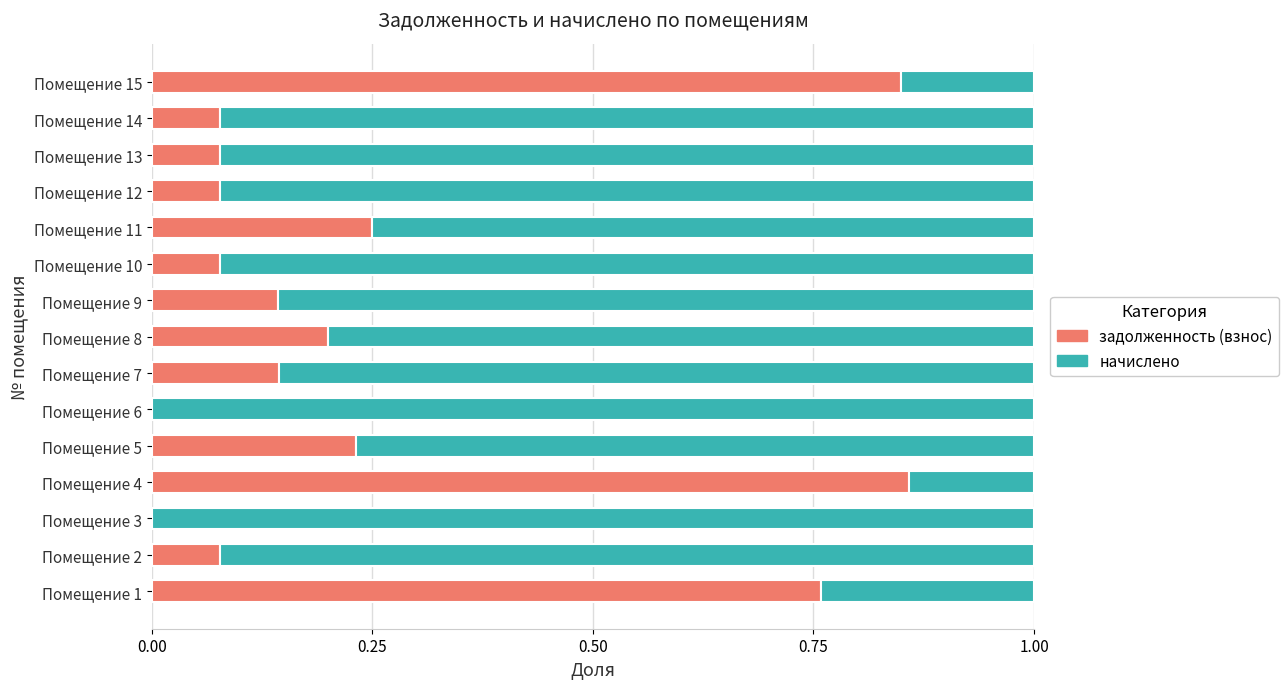

What is the total value across all series at Помещение 5?

1.0